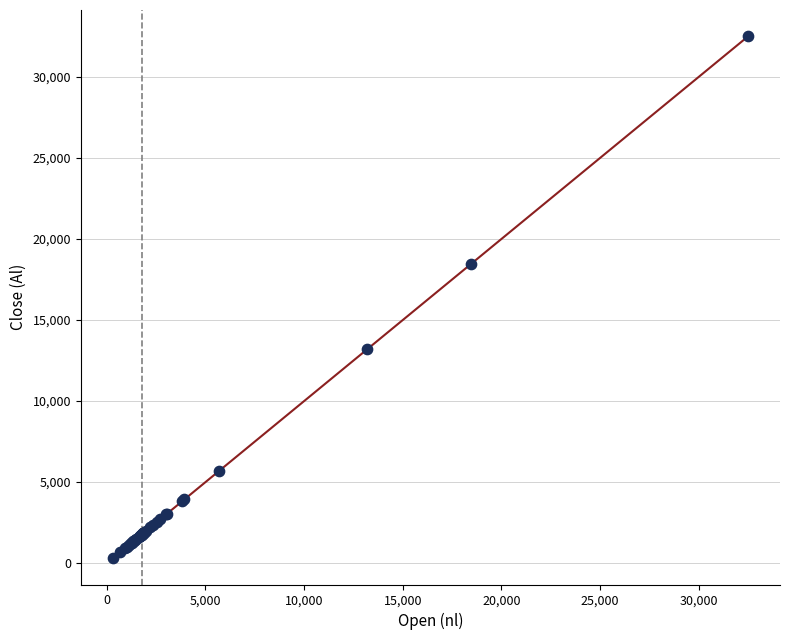

What Y value in the scatter plot is closest to 16395?

18430.5